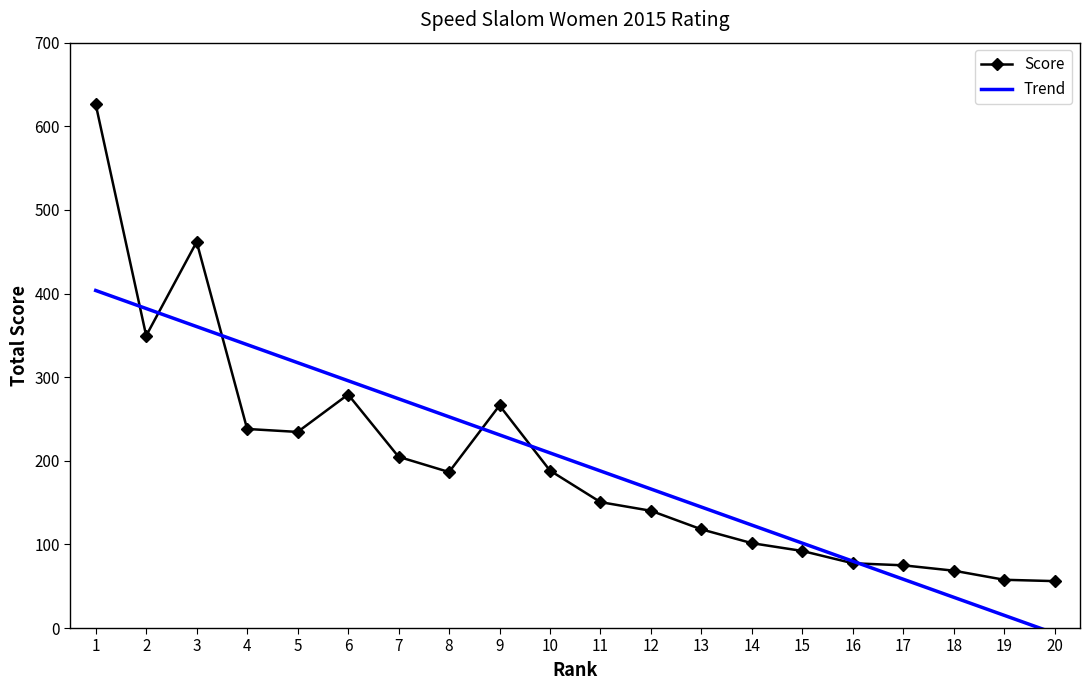

How many points are higher than both their immediate neighbors (excluding endpoints)?

3